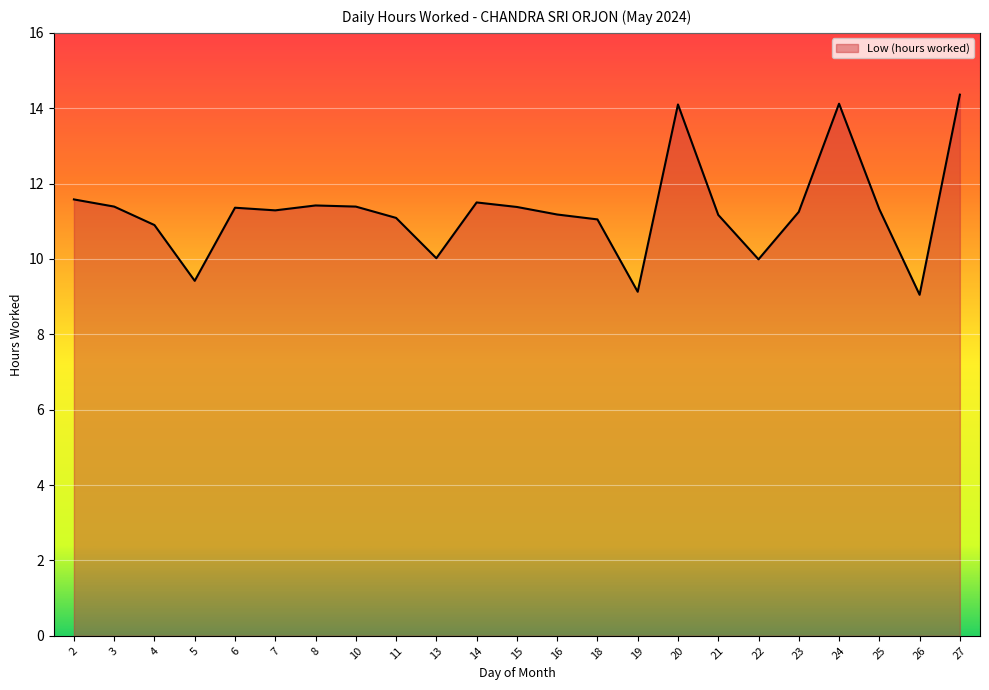

What is the sum of all values?

259.5